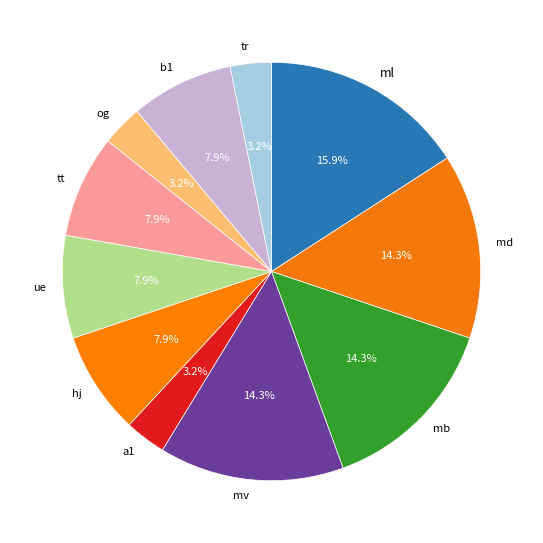

Is tt the majority of the pie?

No